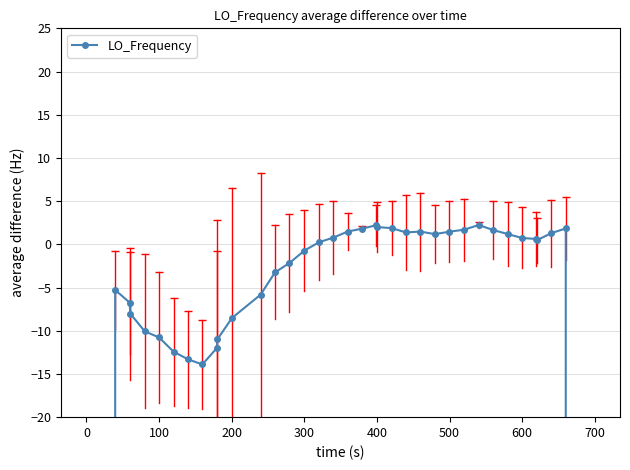

The chart shows a value of -6.7 at 500. True or false?

False